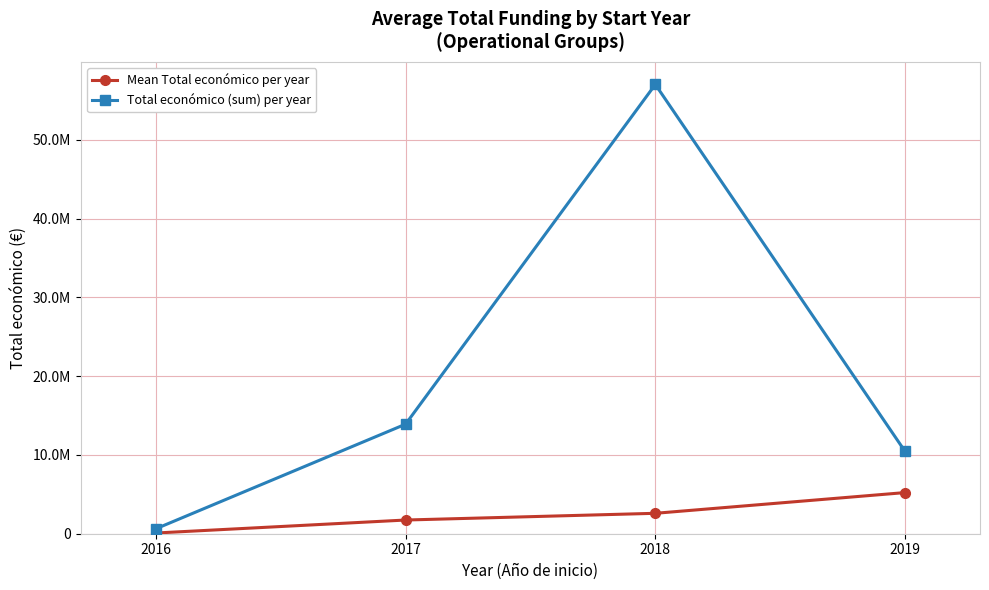

Where is the first local maximum for Total económico (sum) per year?

2018